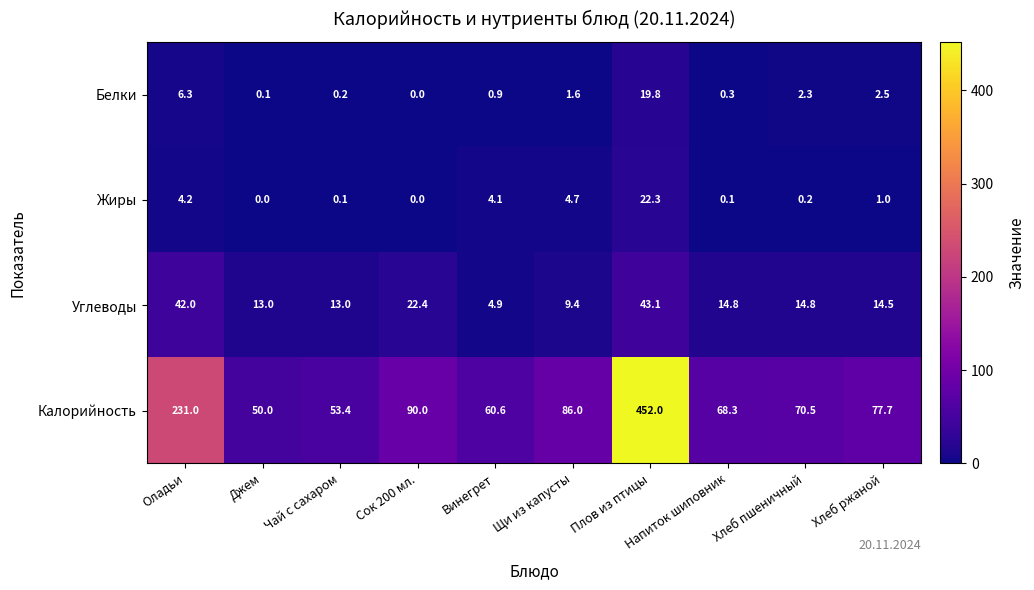

What is the sum of all Белки values?

34.0